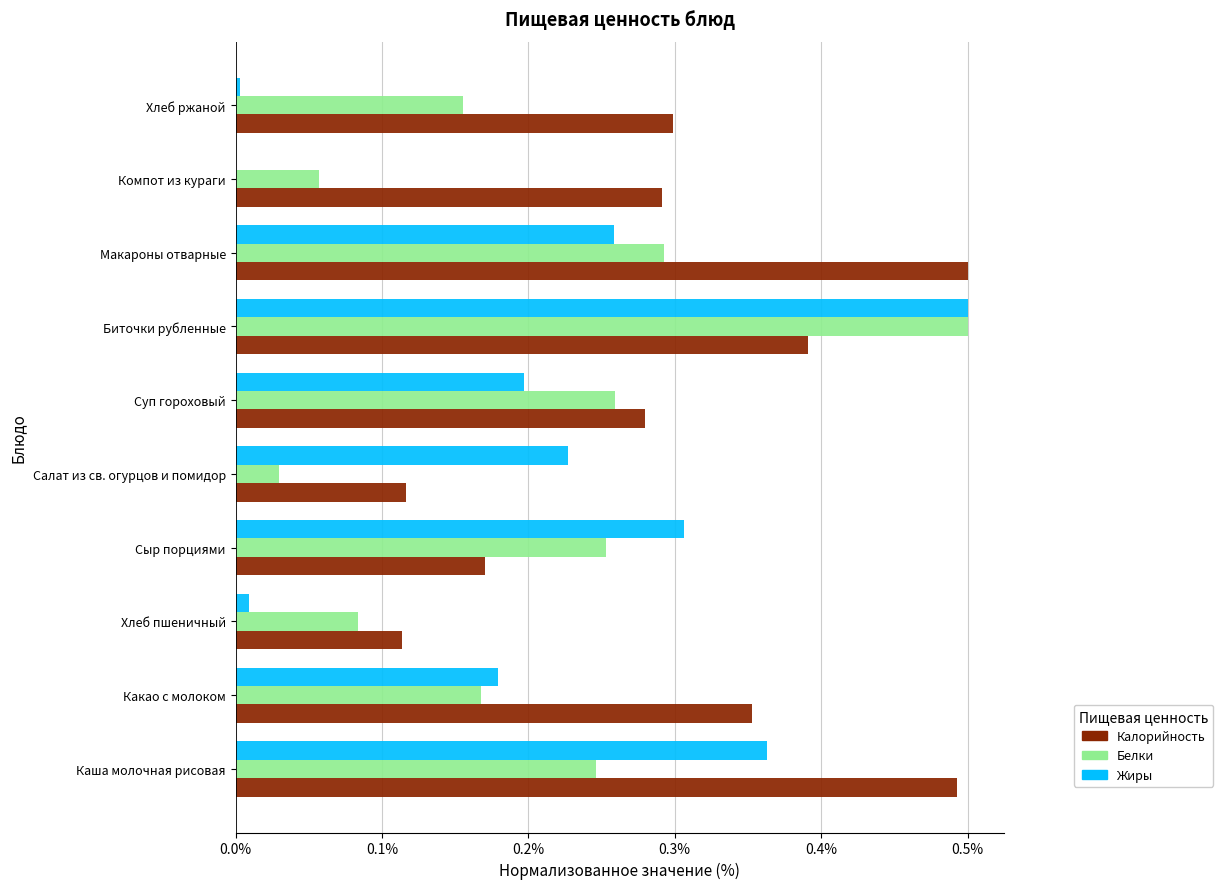

Which series has the largest total across all categories?

Калорийность